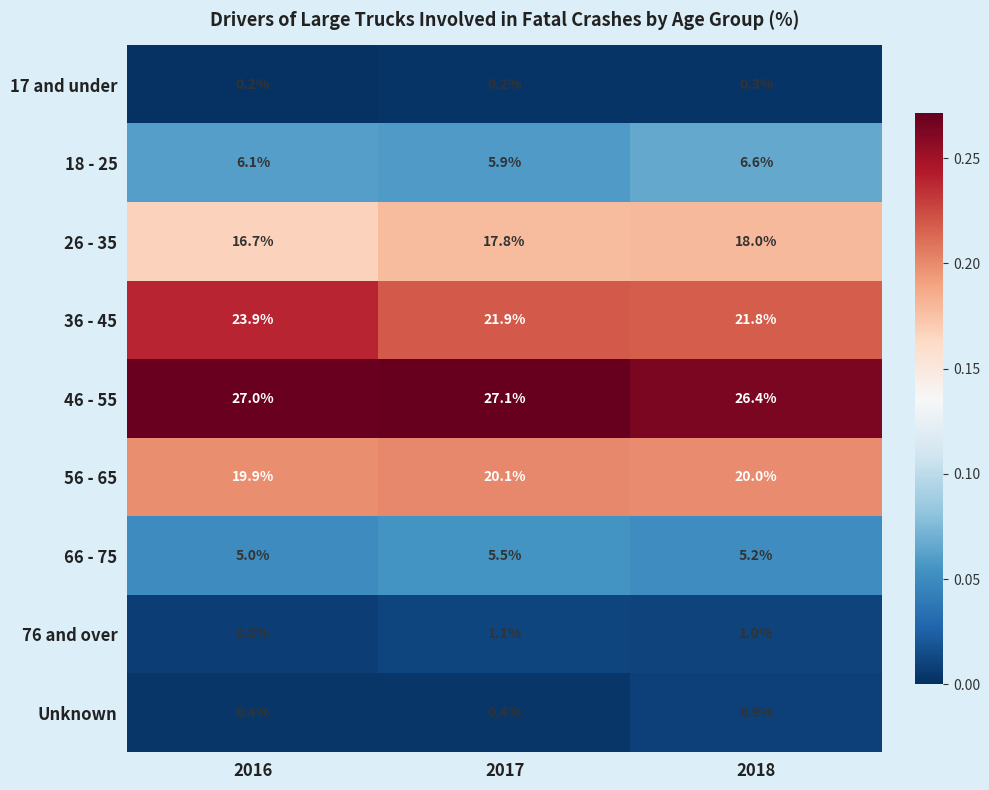

Reading left to right, what are all the values shown in this chart?

17 and under: 0.2	0.2	0.3
18 - 25: 6.1	5.9	6.6
26 - 35: 16.7	17.8	18.0
36 - 45: 23.9	21.9	21.8
46 - 55: 27.0	27.1	26.4
56 - 65: 19.9	20.1	20.0
66 - 75: 5.0	5.5	5.2
76 and over: 0.8	1.1	1.0
Unknown: 0.4	0.4	0.9